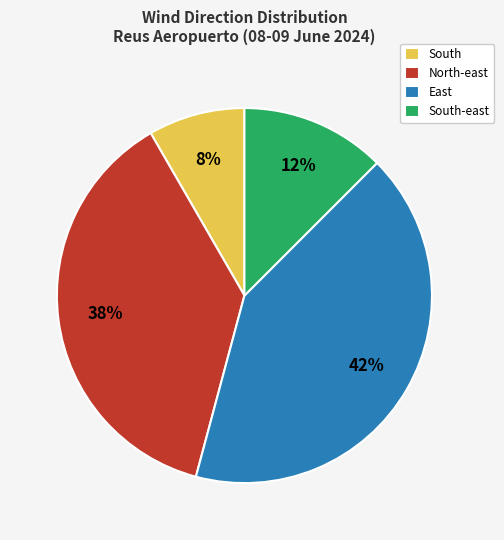

Rank the categories by value from lowest to highest.

South, South-east, North-east, East